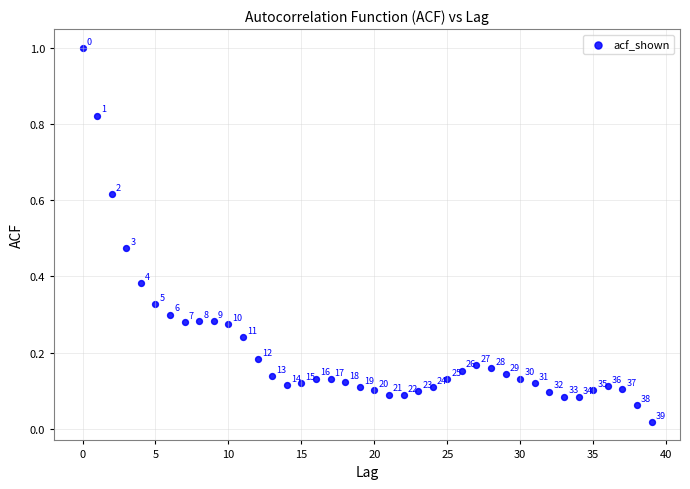

What is the range of Y values (max minus min)?

1.0